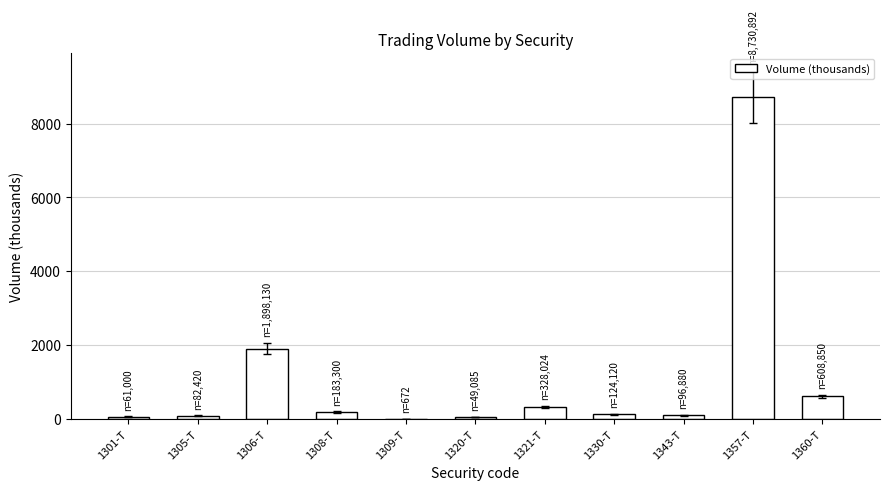

True or false: the data shows 183.3 at 1308-T.

True